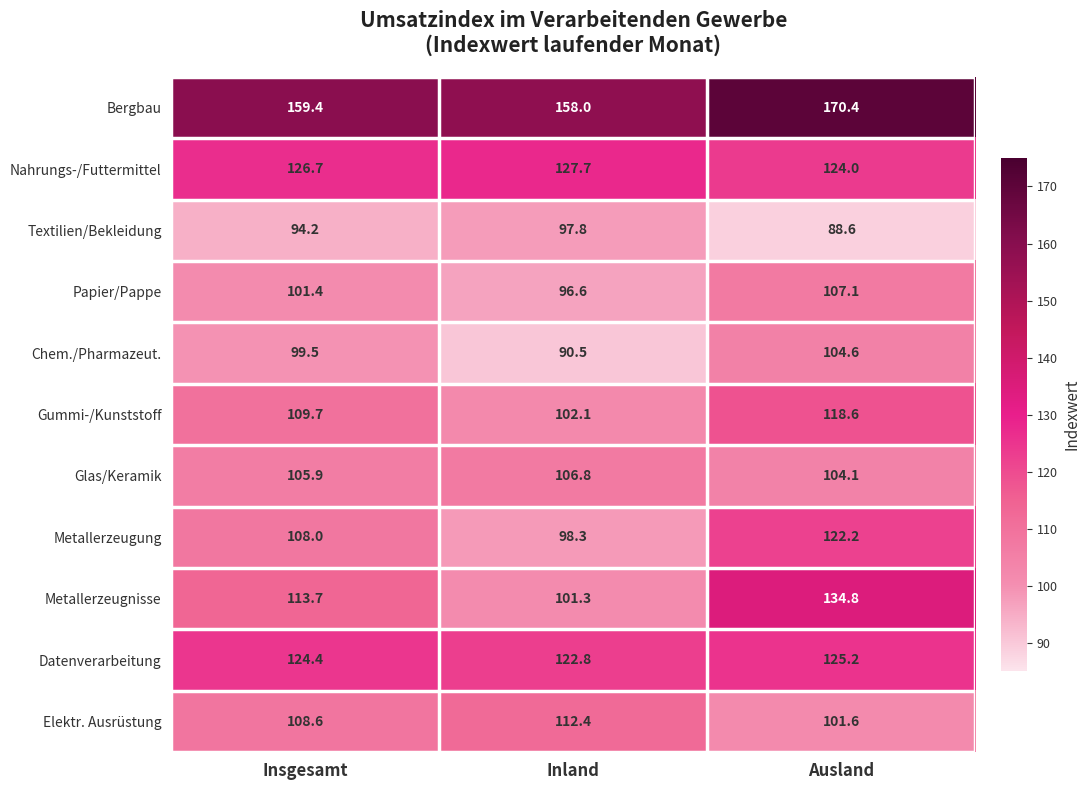

Which series has the largest total across all categories?

Bergbau